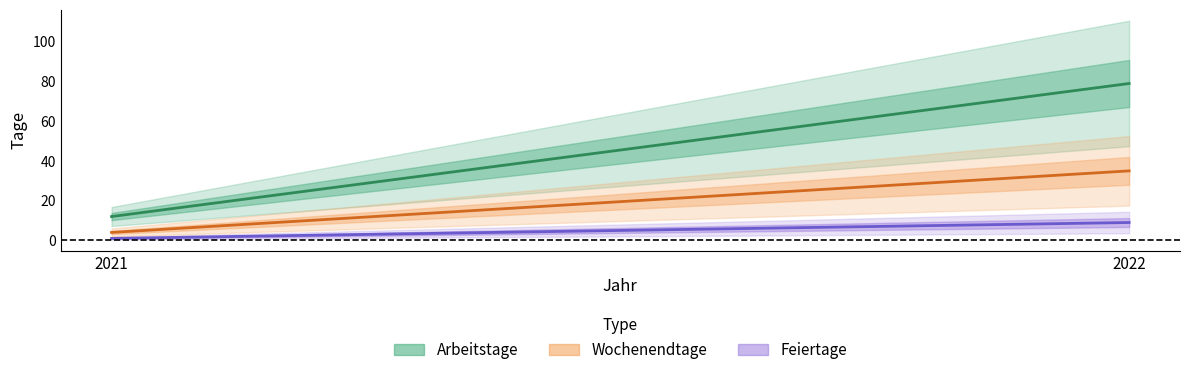

What is the difference between the maximum and minimum values in the Arbeitstage series?

67